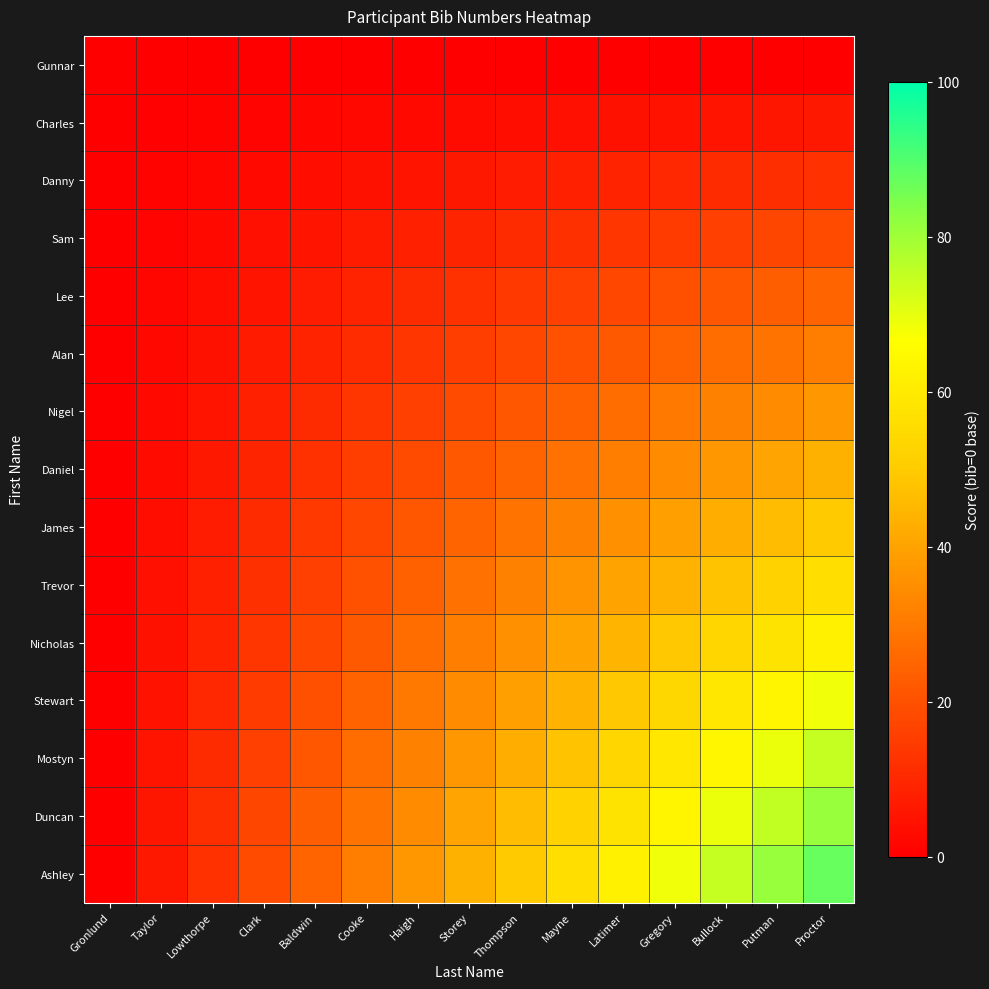

What is the total value across all series at Bullock?

560.0